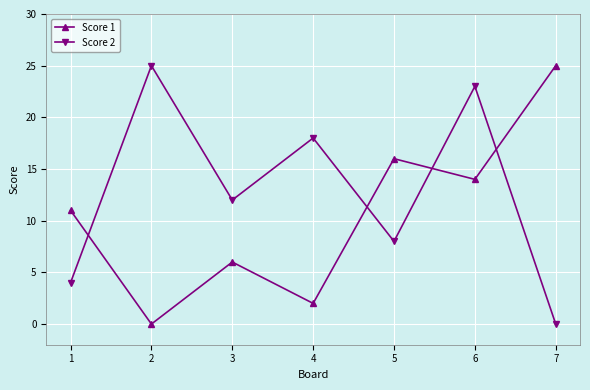

What value does the Score 1 series have at 7, to the nearest 5?

25